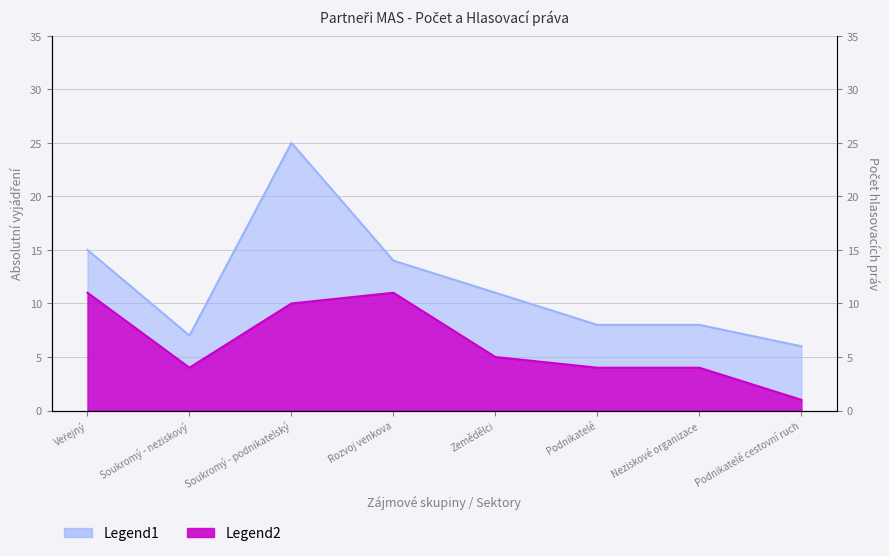

Which has a higher value, Podnikatelé or Rozvoj venkova?

Rozvoj venkova